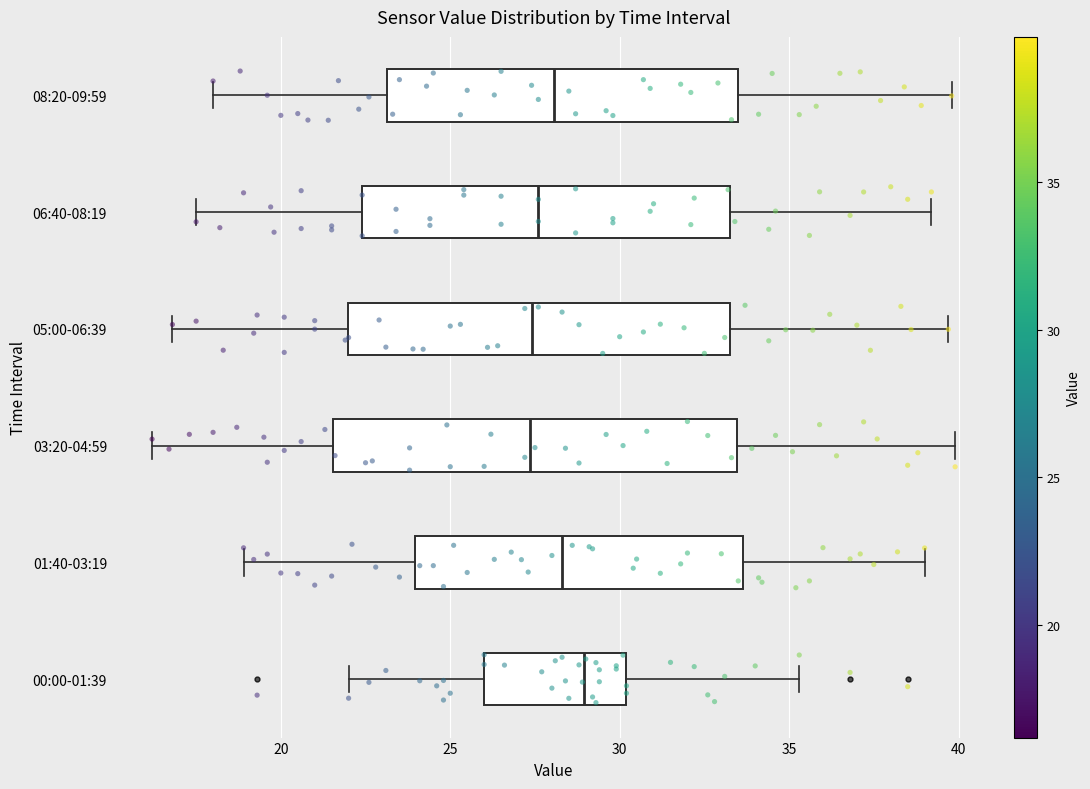

Reading bottom to top, read every box against the x-axis: the position of its median line, the range the box covers, and the ends of its whiskers. The values are not printed on the chart, so give them approximately, as read against the axis.

00:00-01:39: median 29.0, box 26.0 to 30.0, whiskers 22.0 to 35.5
01:40-03:19: median 28.5, box 24.0 to 33.5, whiskers 19.0 to 39.0
03:20-04:59: median 27.5, box 21.5 to 33.5, whiskers 16.0 to 40.0
05:00-06:39: median 27.5, box 22.0 to 33.5, whiskers 17.0 to 39.5
06:40-08:19: median 27.5, box 22.5 to 33.5, whiskers 17.5 to 39.0
08:20-09:59: median 28.0, box 23.0 to 33.5, whiskers 18.0 to 40.0